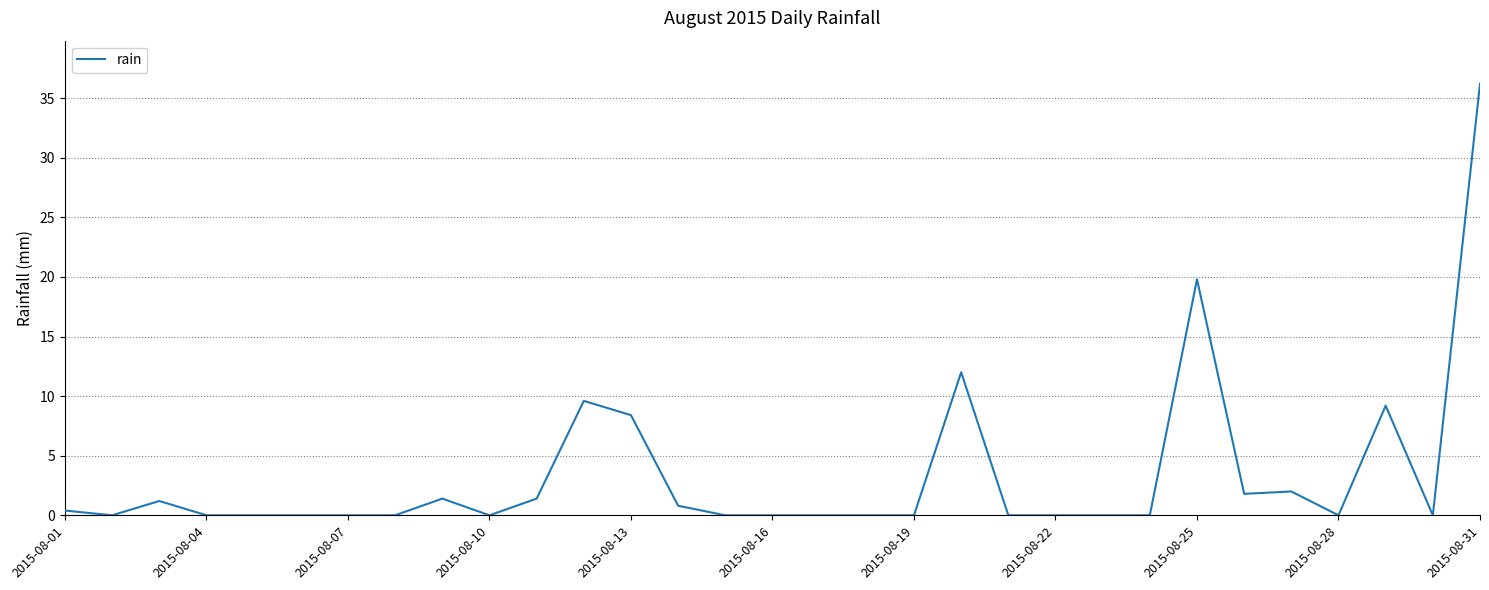

What is the maximum value shown in the chart?

36.2